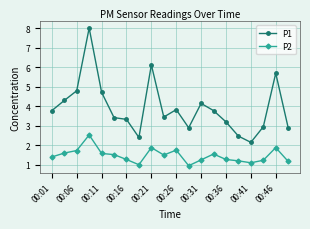

What is the value of the P2 point at the 8th from the left?

1.0